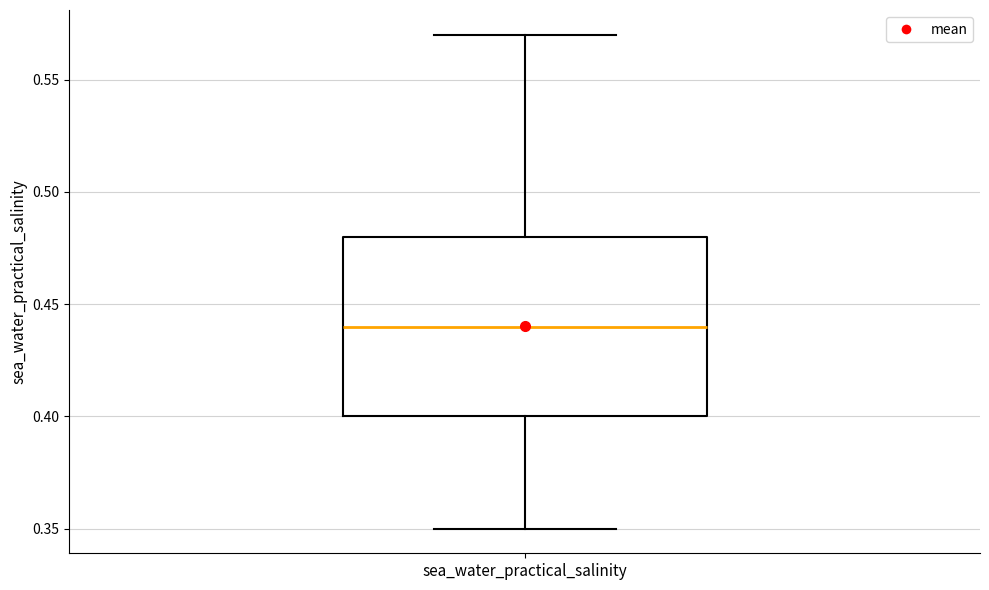

Read this box plot against the y-axis: the position of the median line, the range covered by the box, and the ends of both whiskers. The values are not printed on the chart, so give them approximately, as read against the axis.

median 0.44, box 0.40 to 0.48, whiskers 0.35 to 0.57